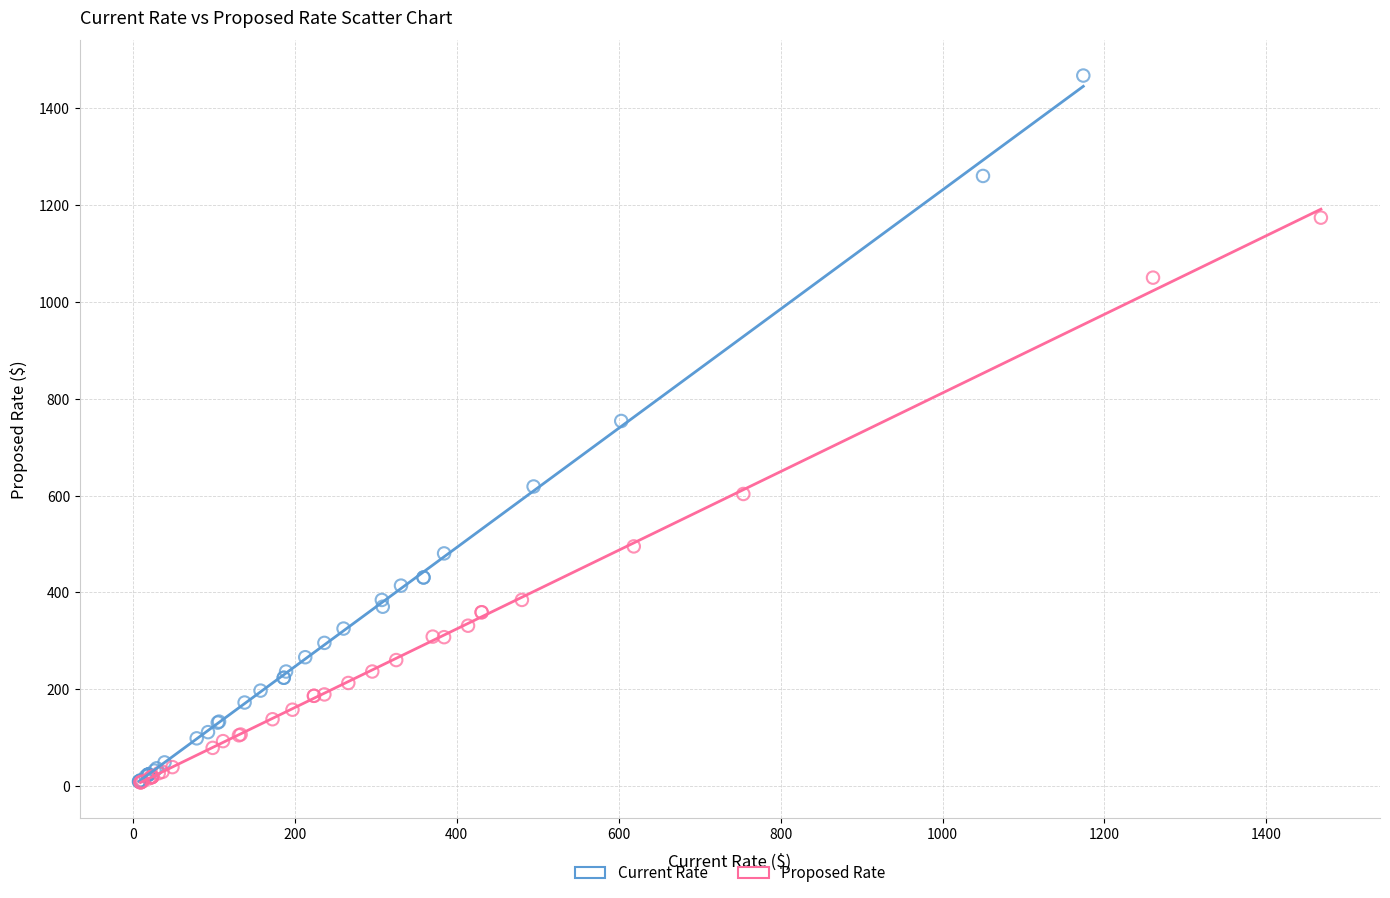

Which series reaches the maximum Y coordinate?

Current Rate